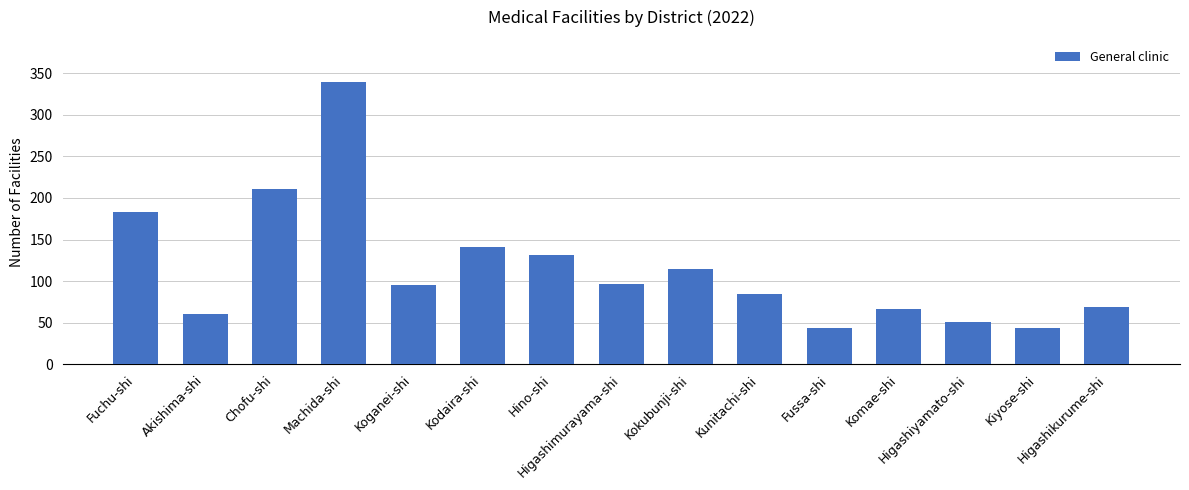

What is the sum of all values?

1730